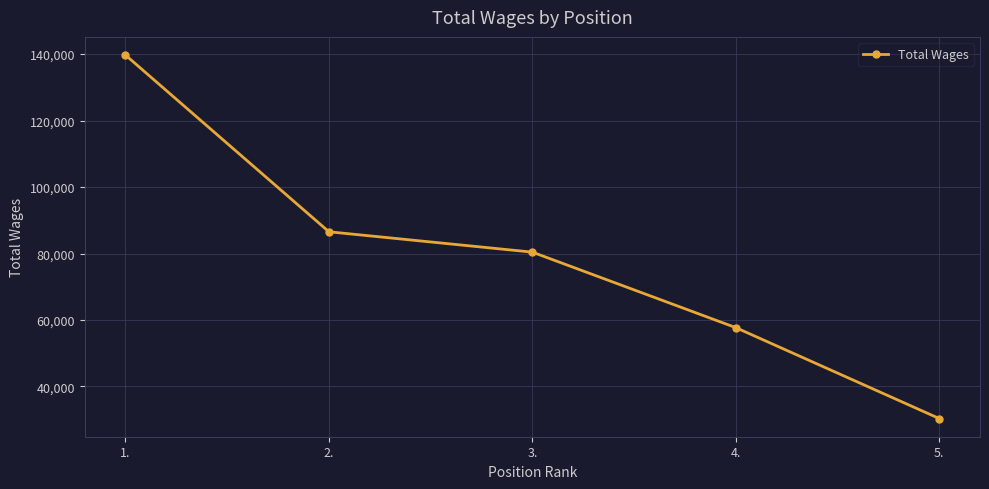

What is the average value?

78942